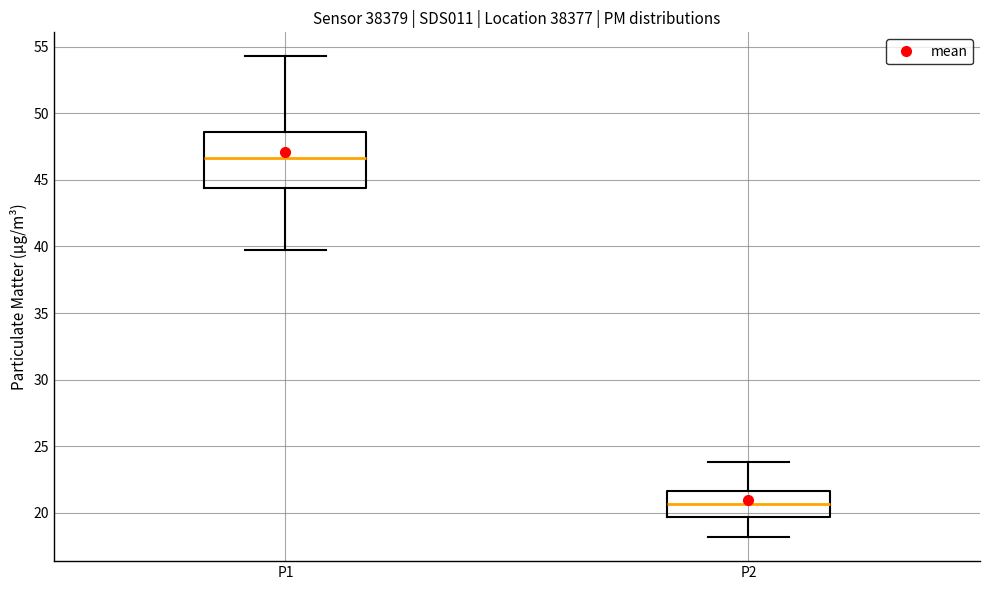

Where is the upper edge of the box for P2 on the y-axis? The values are not printed on the chart, so give them approximately, as read against the axis.

21.5